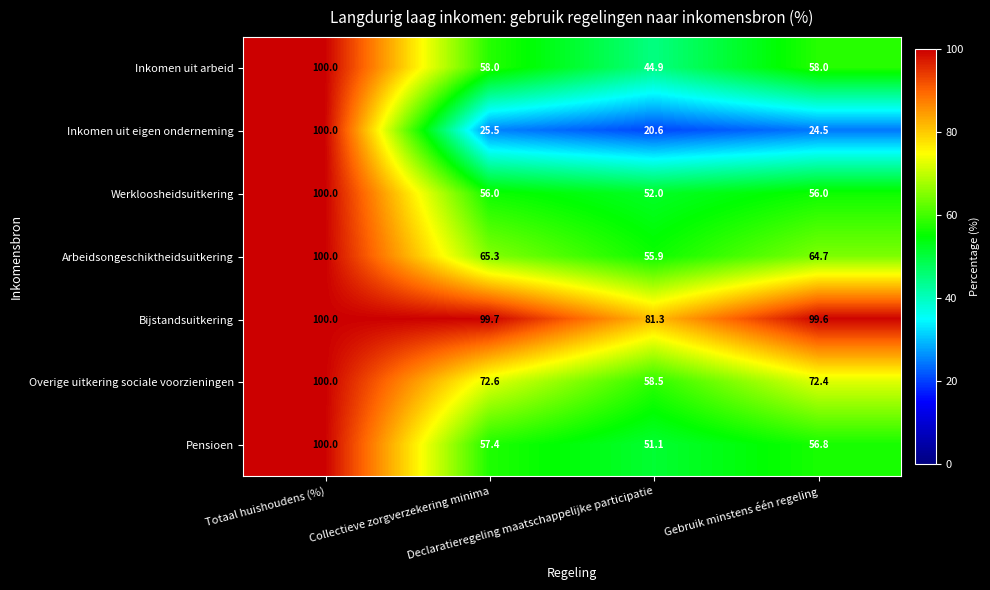

What is the minimum value for Arbeidsongeschiktheidsuitkering?

55.9